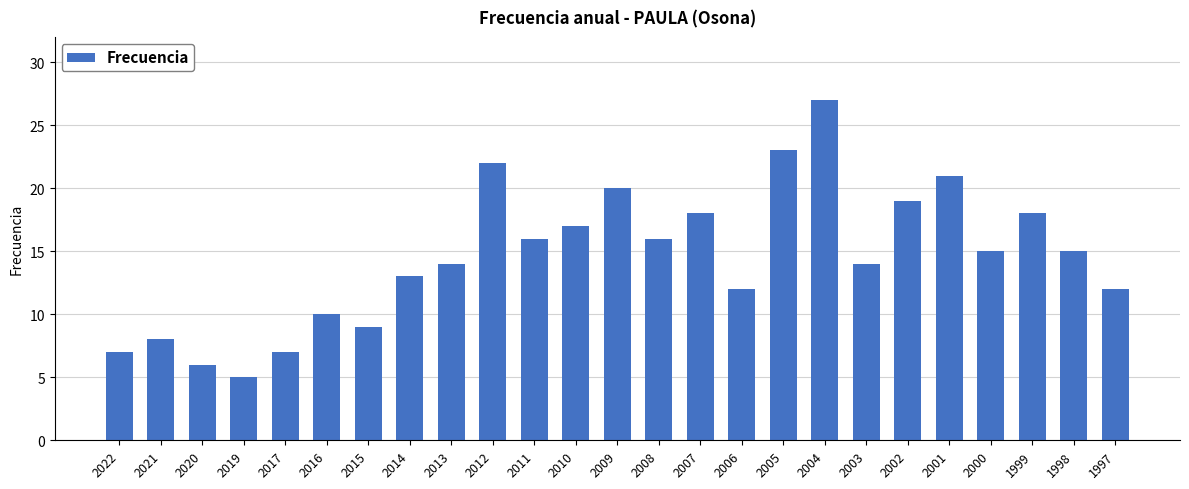

What is the ratio of the value at 2020 to the value at 1998?

0.4